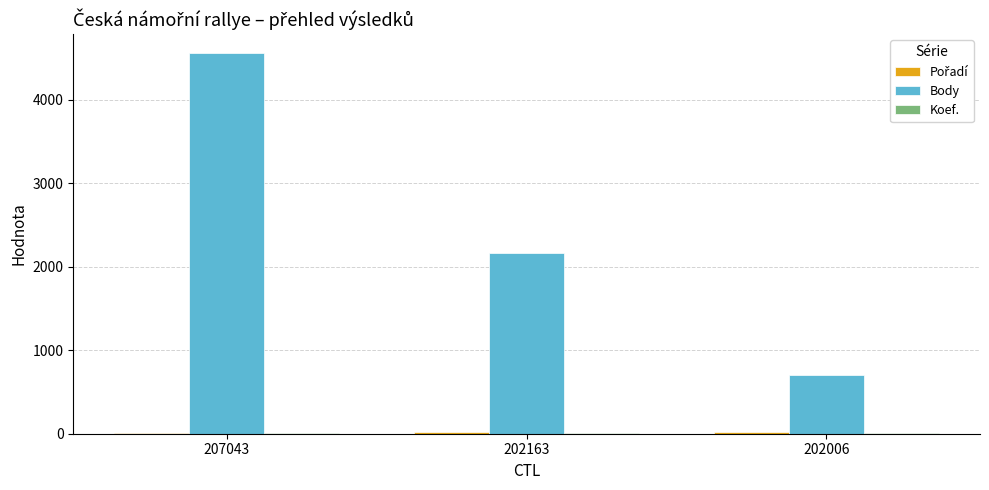

At which category is the sum across all series the highest?

207043